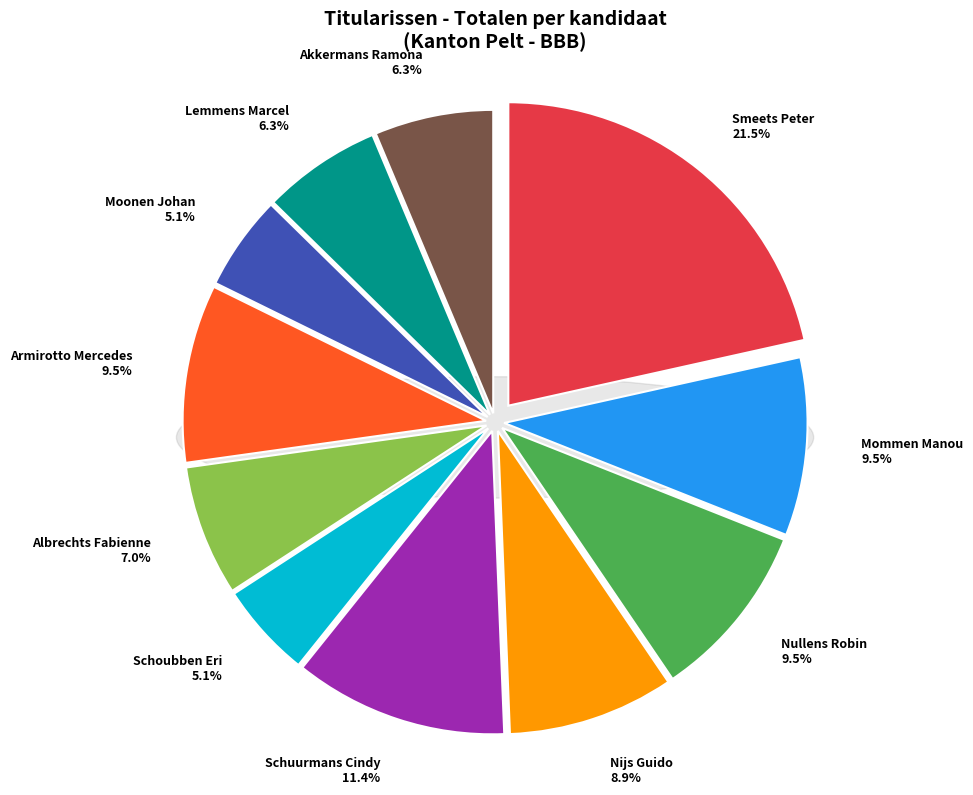

Approximately how many times larger is the value at Schuurmans Cindy compared to Albrechts Fabienne?

1.6